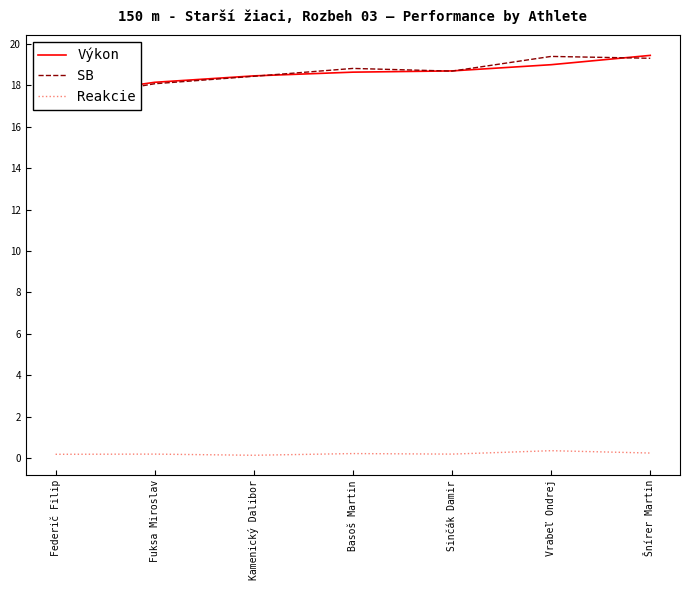

What is the difference between the Výkon values at Vrabeľ Ondrej and Kamenický Dalibor?

0.5